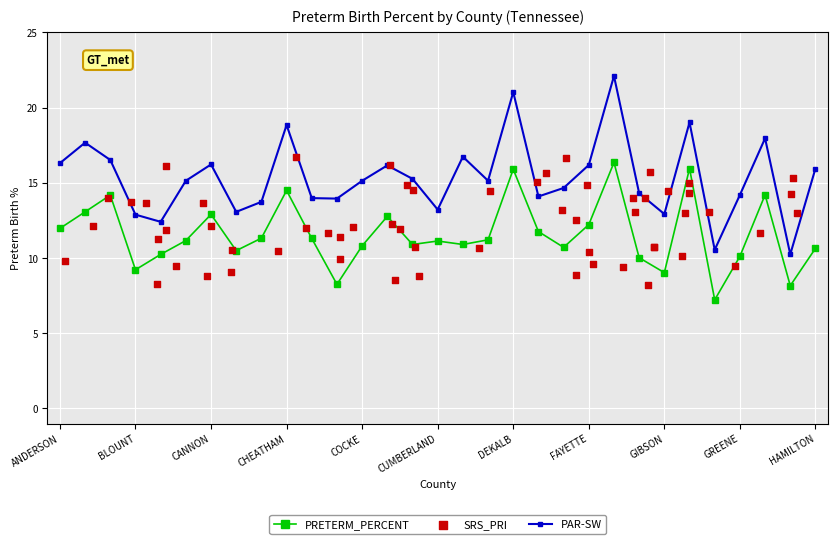

What is the ratio of the value at DICKSON to the value at CAMPBELL?

1.1